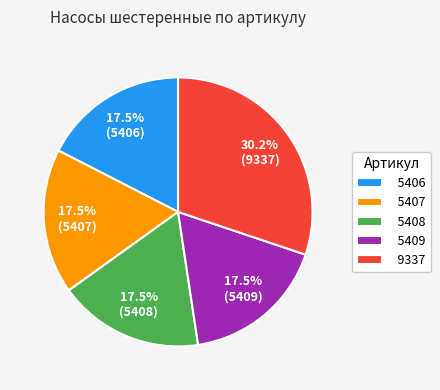

The 5409 slice represents 31% of the pie. True or false?

False